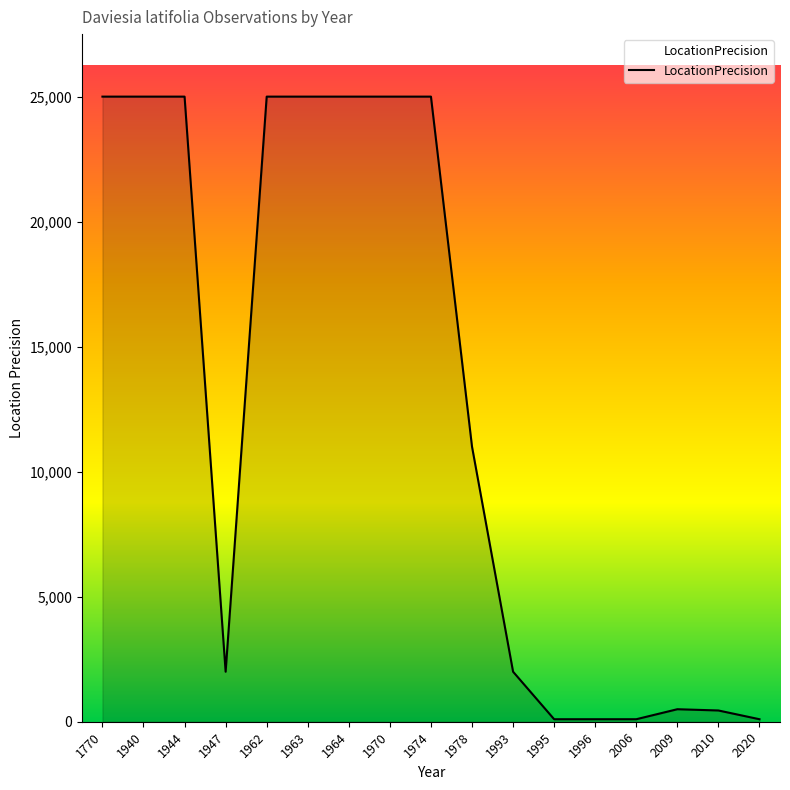

What is the maximum value shown in the chart?

25000